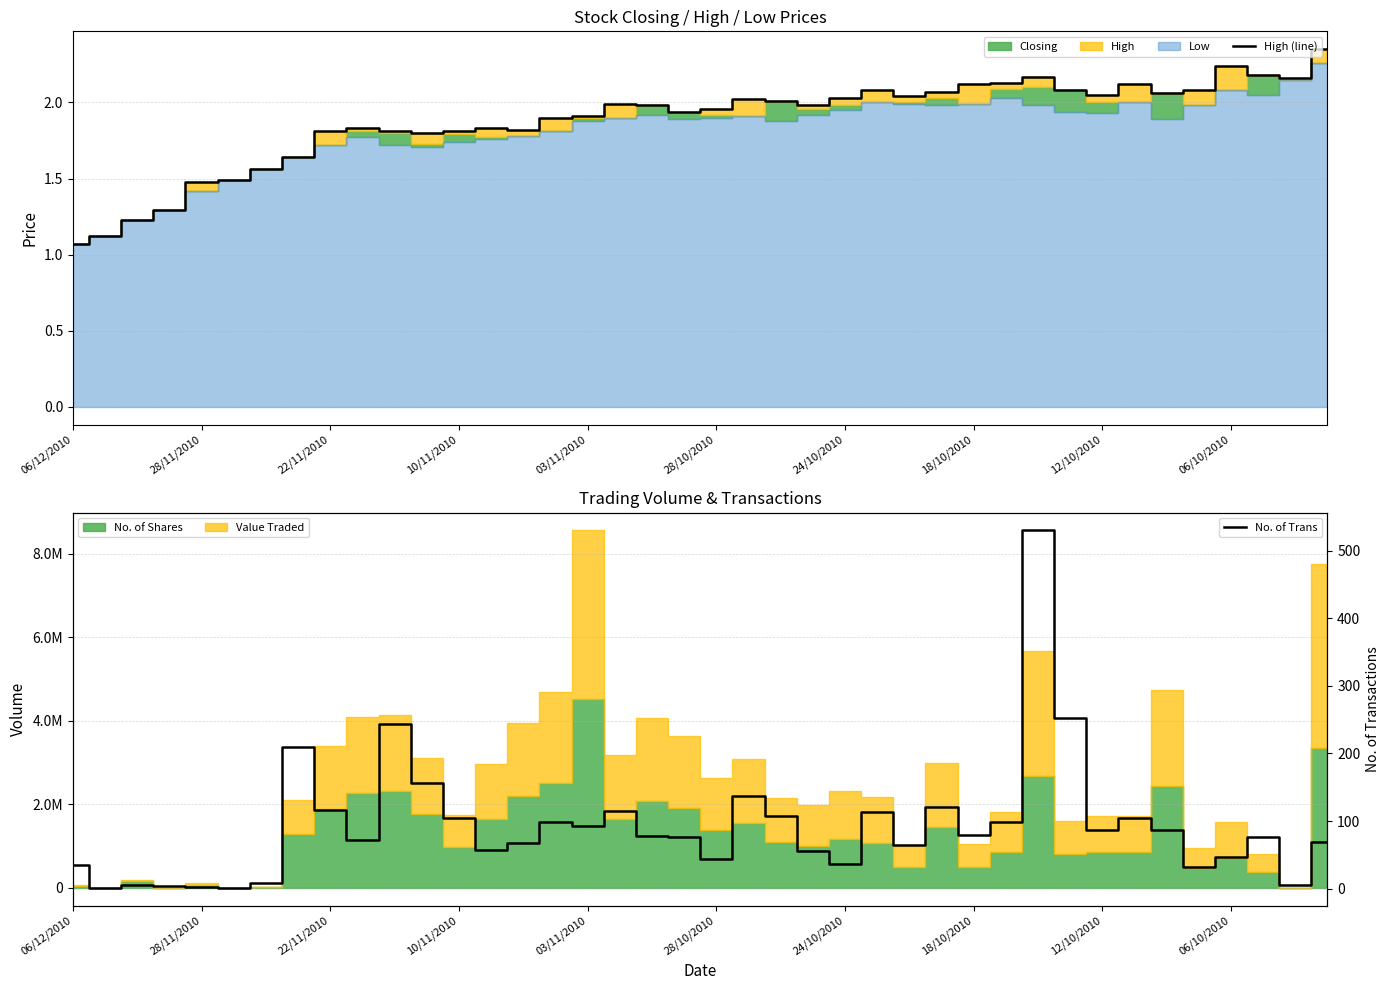

What is the lowest value of the High (line) series?

1.1